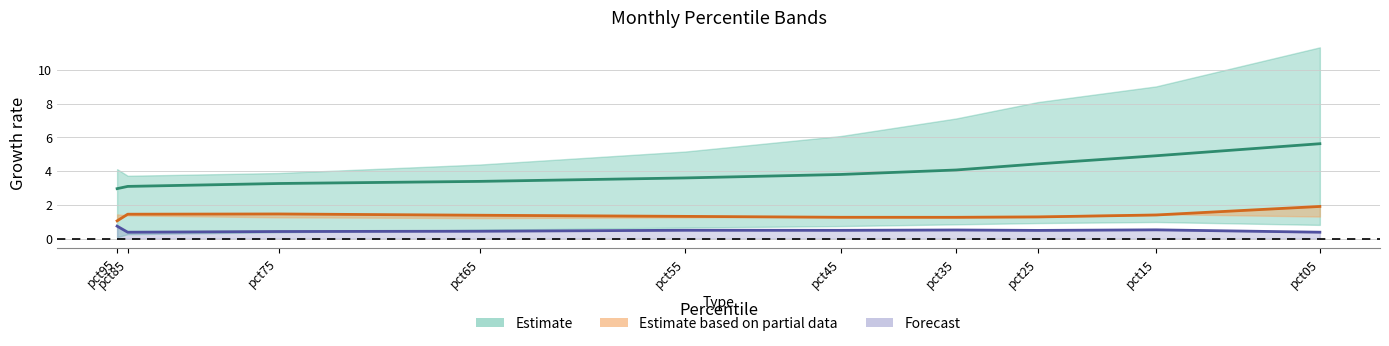

How many series are shown in this chart?

3